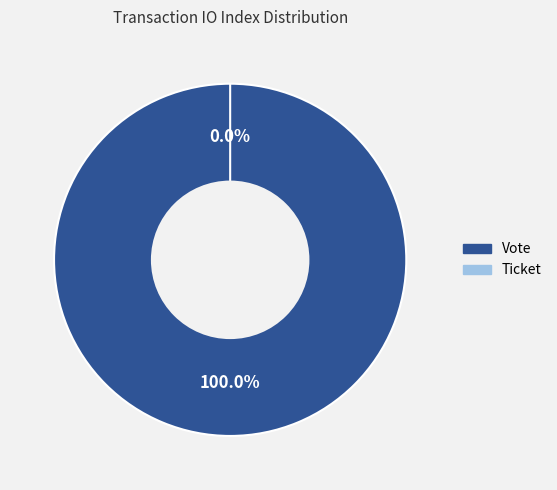

Which slice is the largest?

Vote